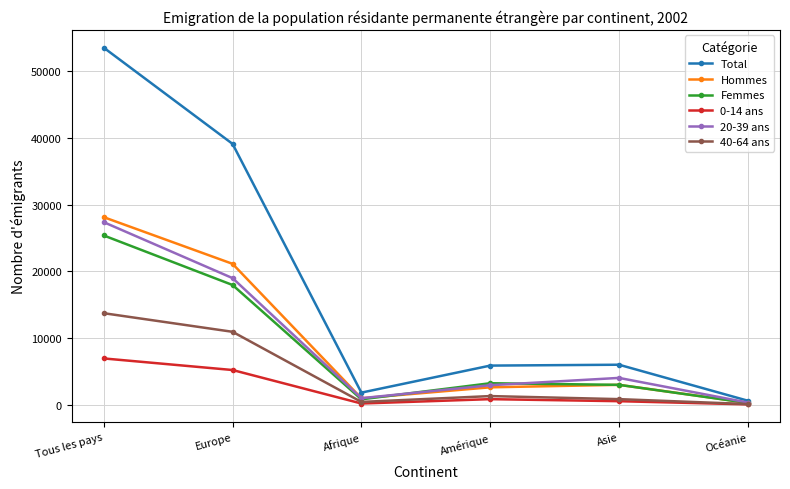

True or false: Femmes has a value of 31689 at Europe.

False